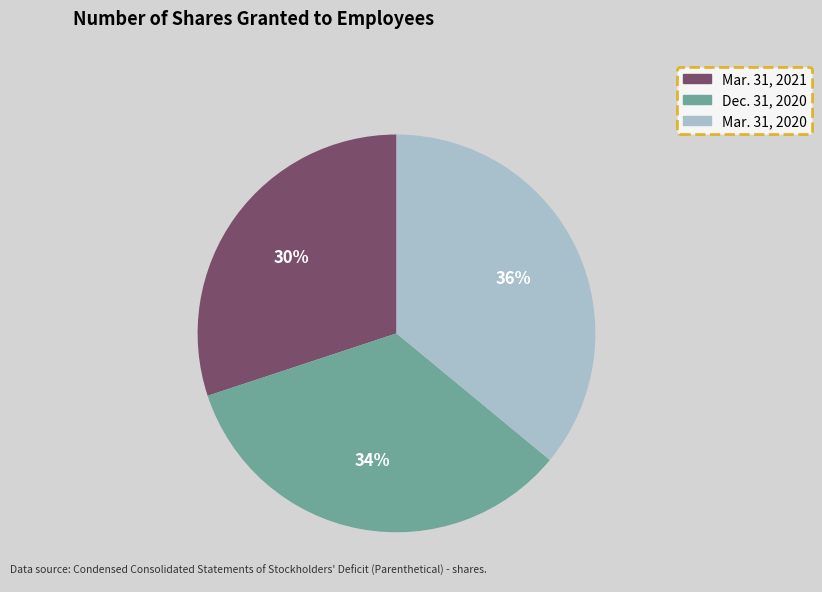

True or false: Dec. 31, 2020 accounts for 34% of the total.

True